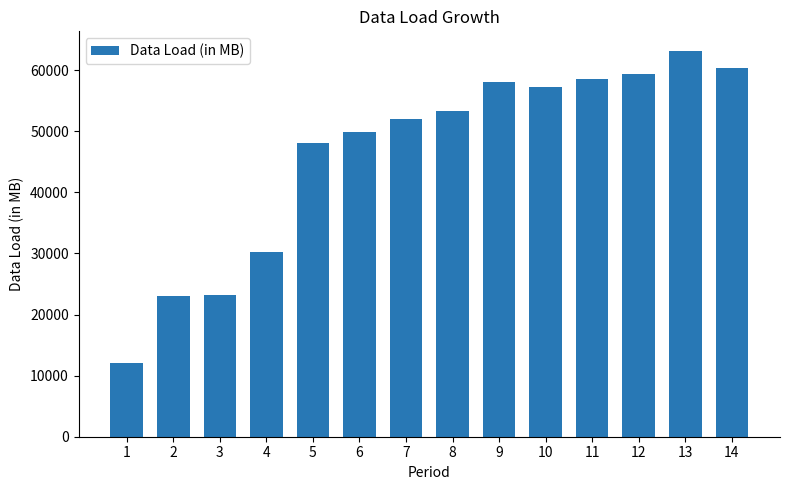

Read the value at 1.

12000.0